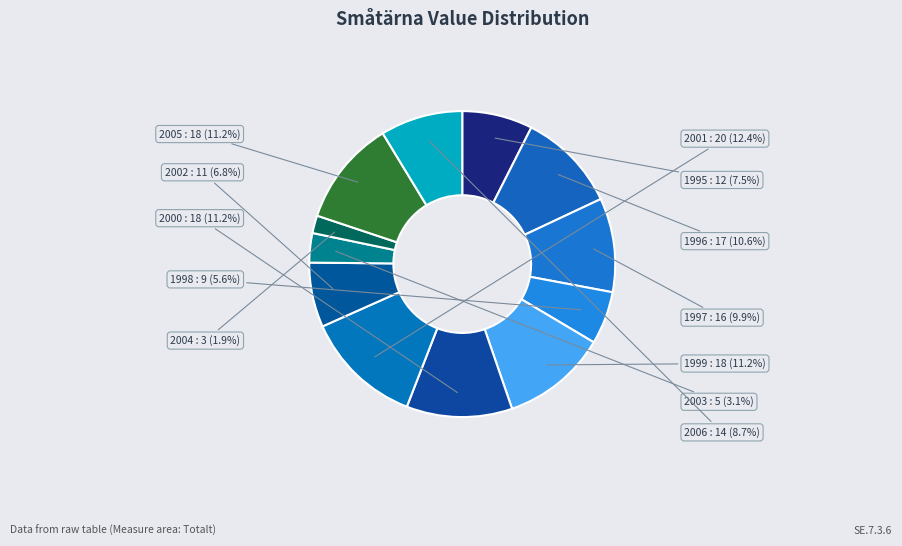

How many segments does this pie chart have?

12